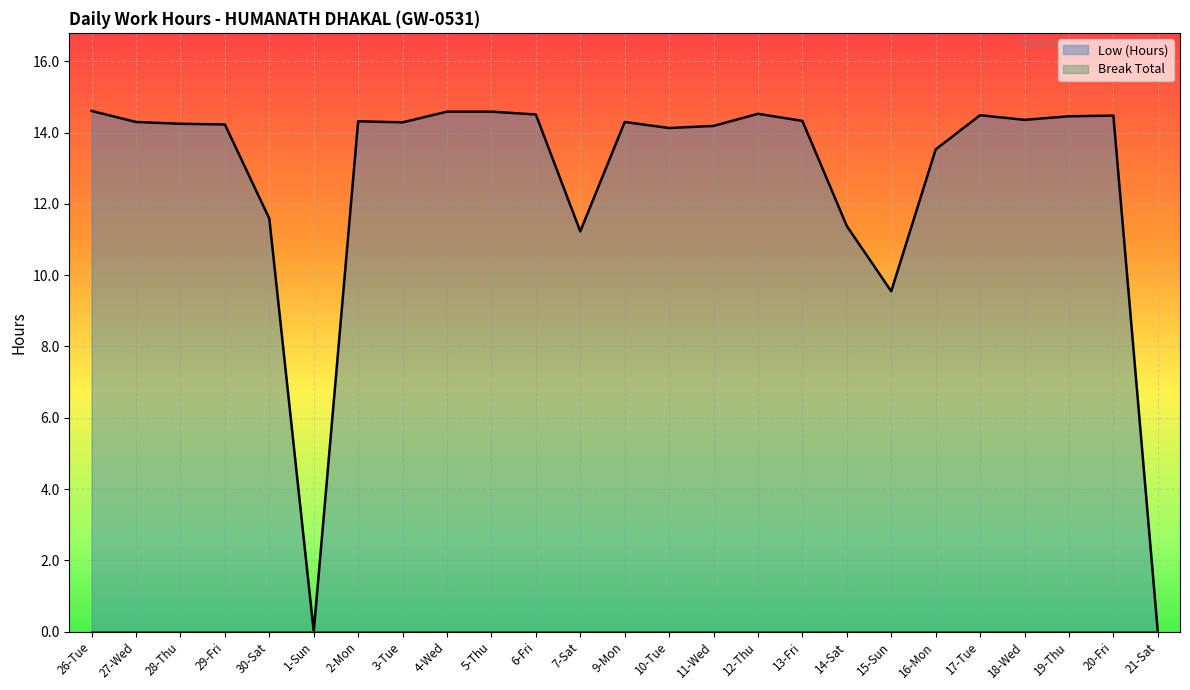

Reading left to right, list all the values displayed in this chart.

14.6	14.3	14.2	14.2	11.6	0.0	14.3	14.3	14.6	14.6	14.5	11.2	14.3	14.1	14.2	14.5	14.3	11.4	9.6	13.5	14.5	14.4	14.5	14.5	0.0